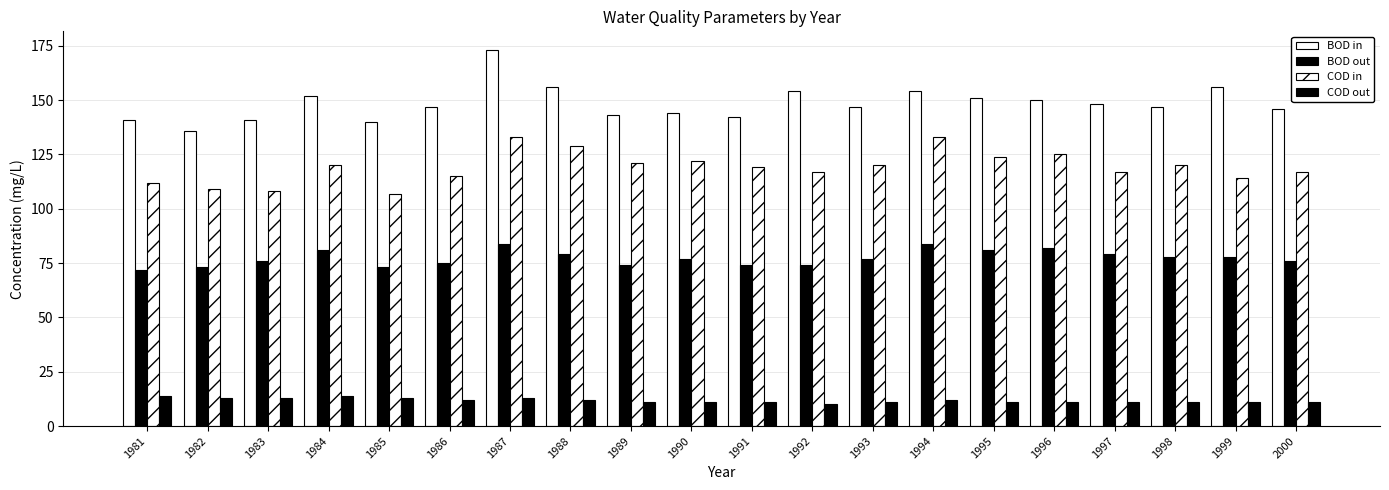

Which series has the largest range (max minus min)?

BOD in